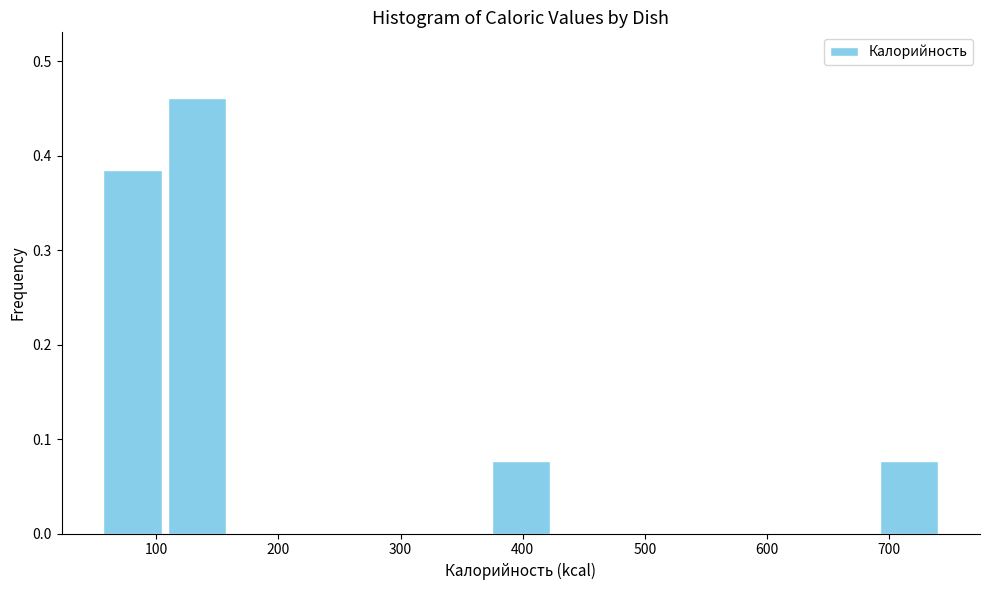

Reading left to right, transcribe this chart: for each bar, give the range it covers on the x-axis and its height. Neither the bar edges nor the heights are printed on the chart, so give them approximately, as read against the axes.

54 to 107: 0.38
107 to 160: 0.46
160 to 213: 0
213 to 266: 0
266 to 319: 0
319 to 372: 0
372 to 425: 0.08
425 to 478: 0
478 to 531: 0
531 to 584: 0
584 to 637: 0
637 to 690: 0
690 to 743: 0.08